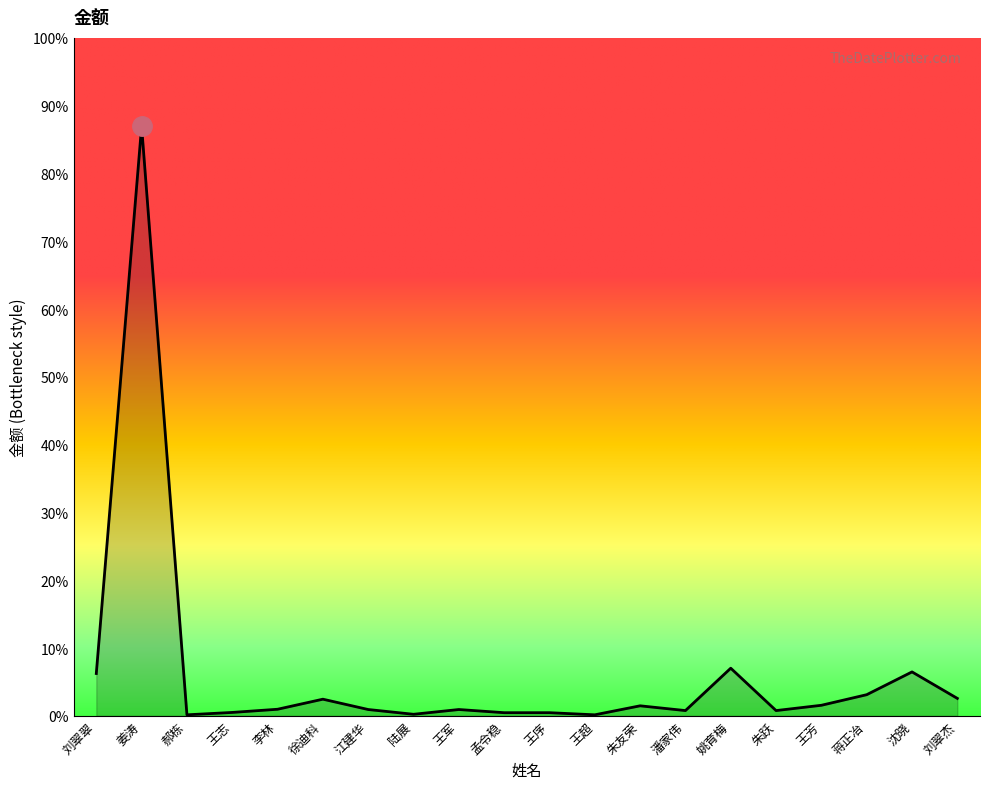

Does the chart have visible grid lines?

No